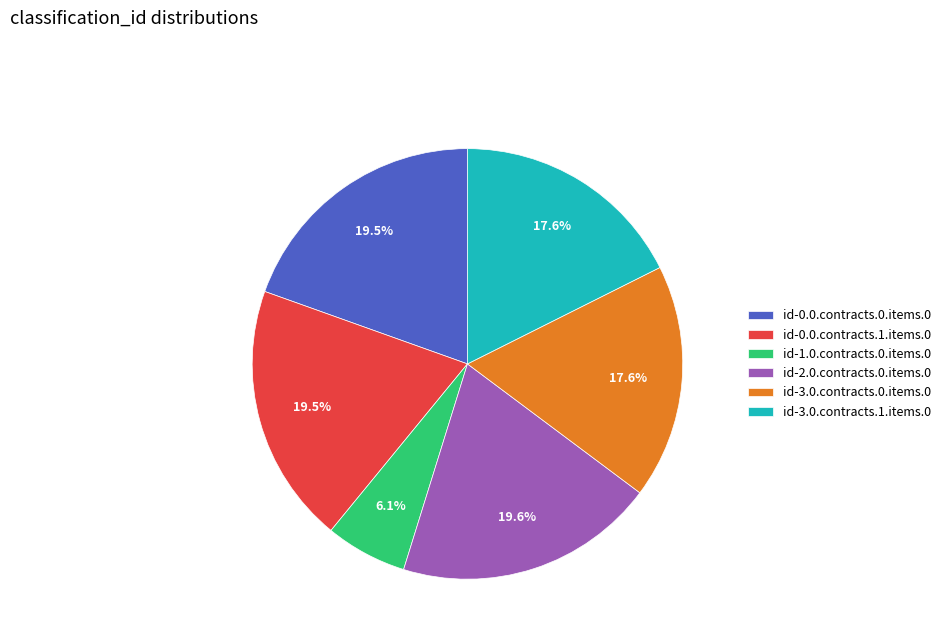

What is the total percentage of id-0.0.contracts.0.items.0 and id-2.0.contracts.0.items.0?

39.1%